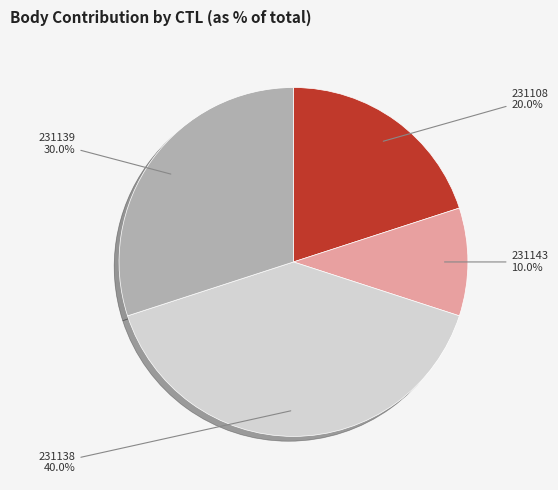

Count the number of slices in the pie.

4